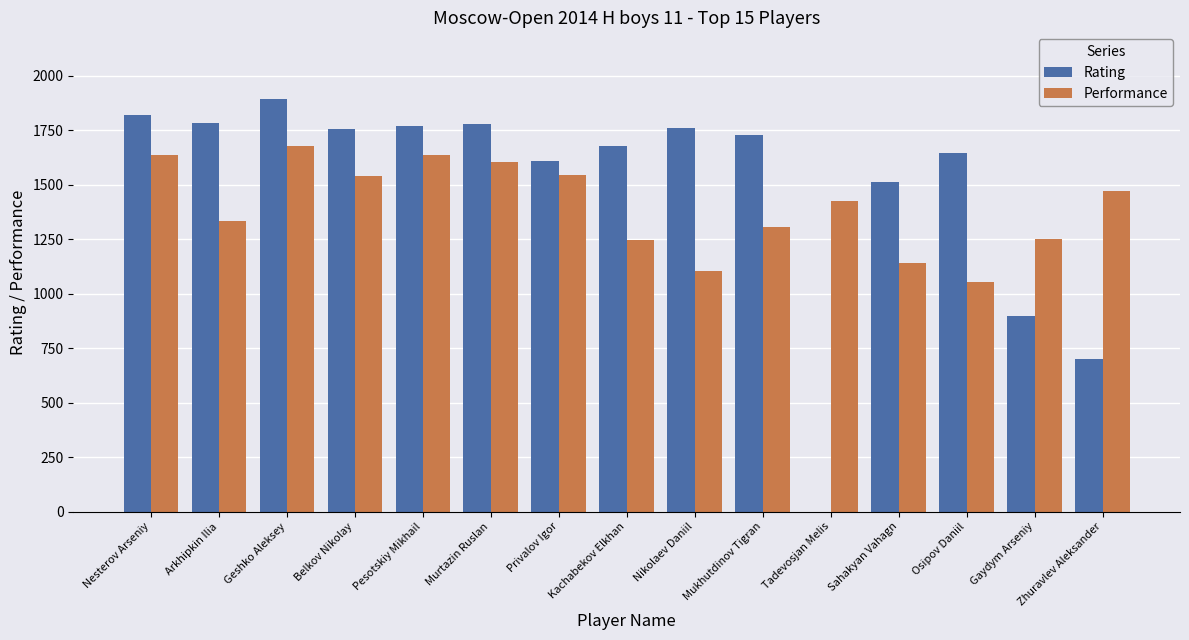

At which label does Rating reach its peak?

Geshko Aleksey